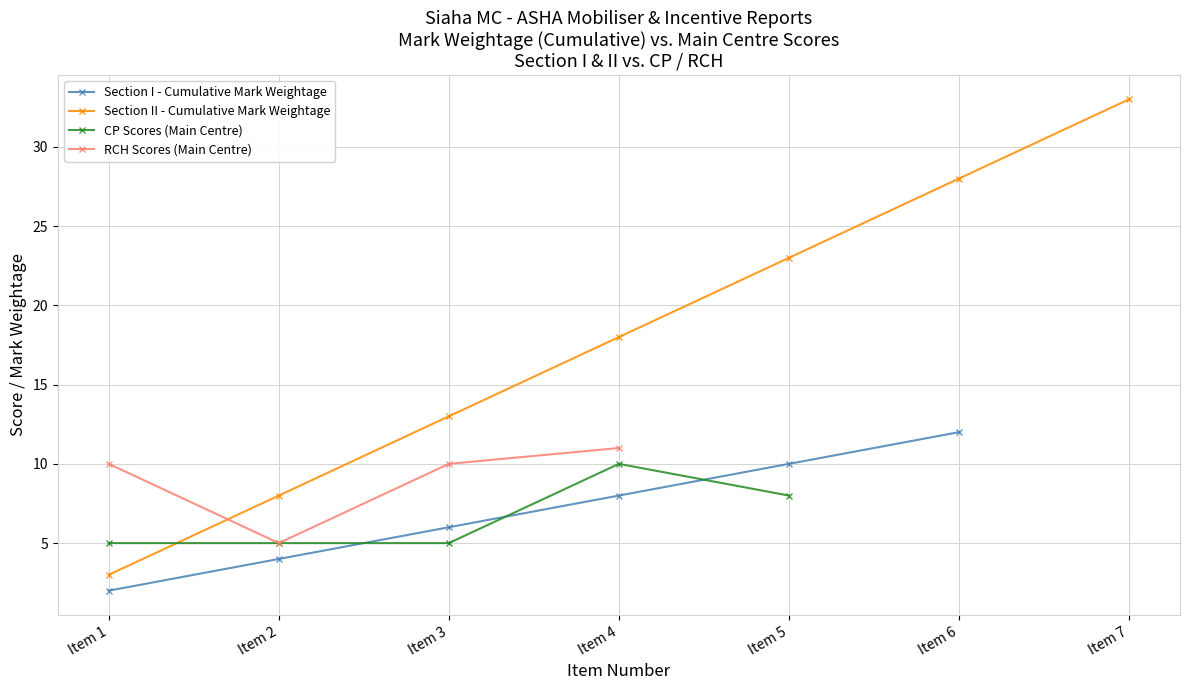

True or false: Section II - Cumulative Mark Weightage has more than 1 points higher than both neighbors.

False